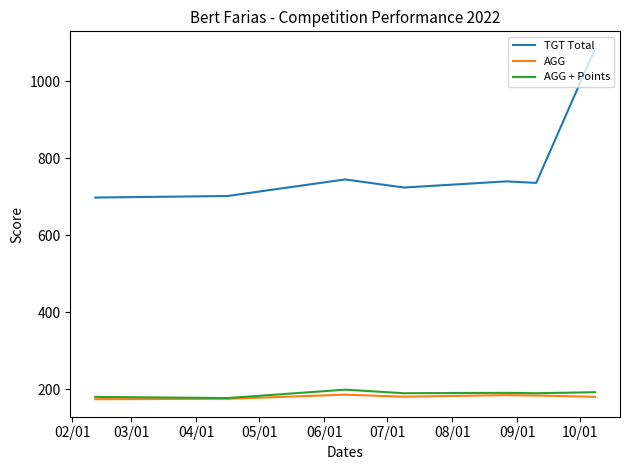

True or false: AGG + Points and TGT Total intersect in this chart.

False